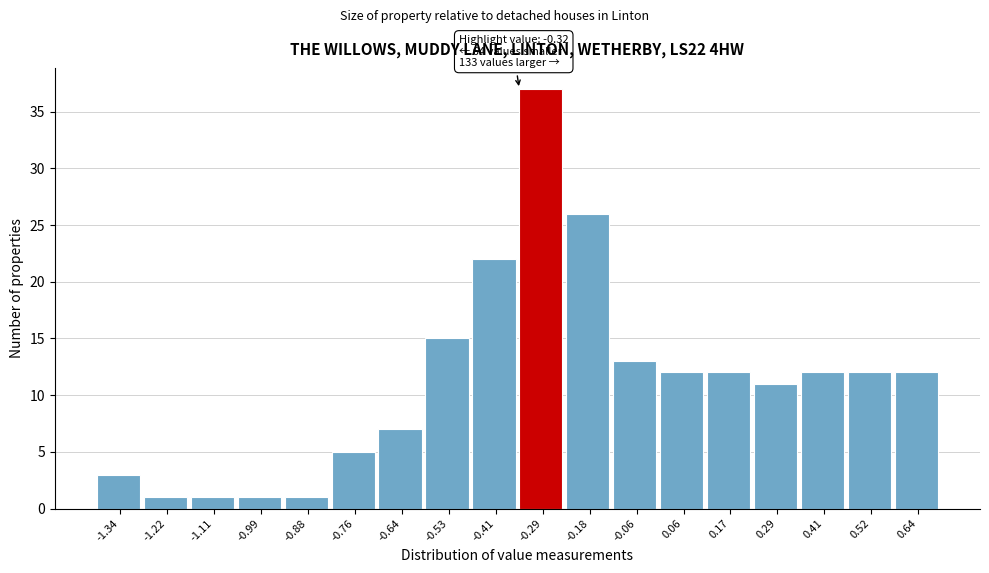

Which range on the x-axis has the tallest bar?

-0.34 to -0.24